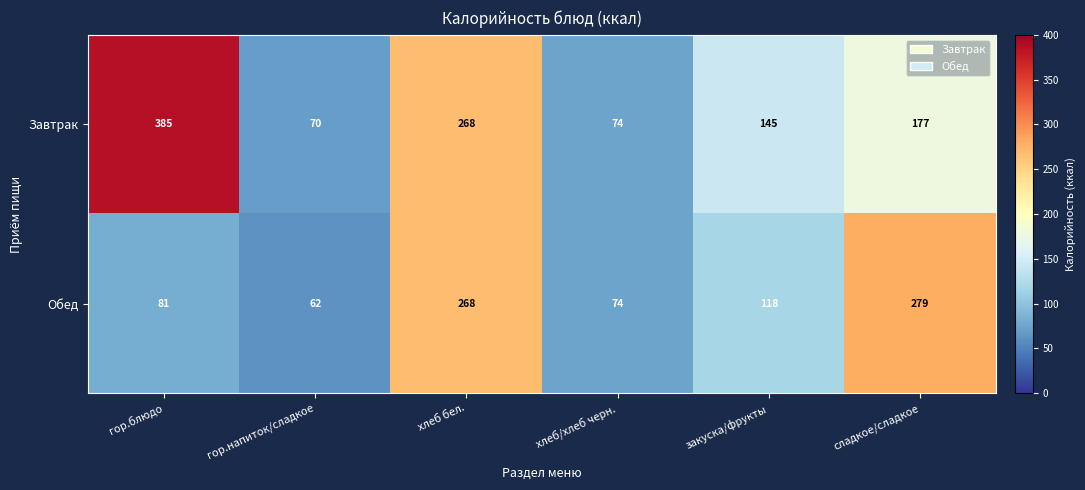

What is the greatest value displayed?

385